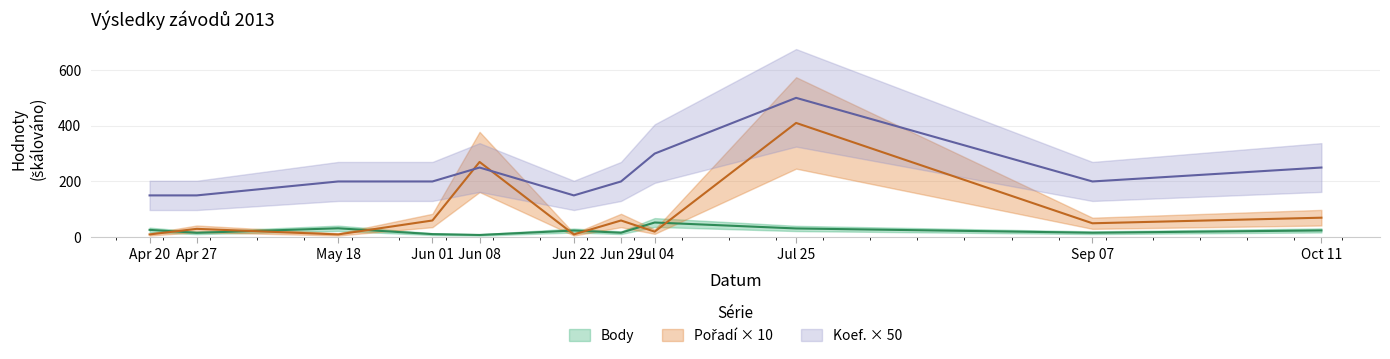

What is the difference between the highest and lowest values at Oct 11?

225.7